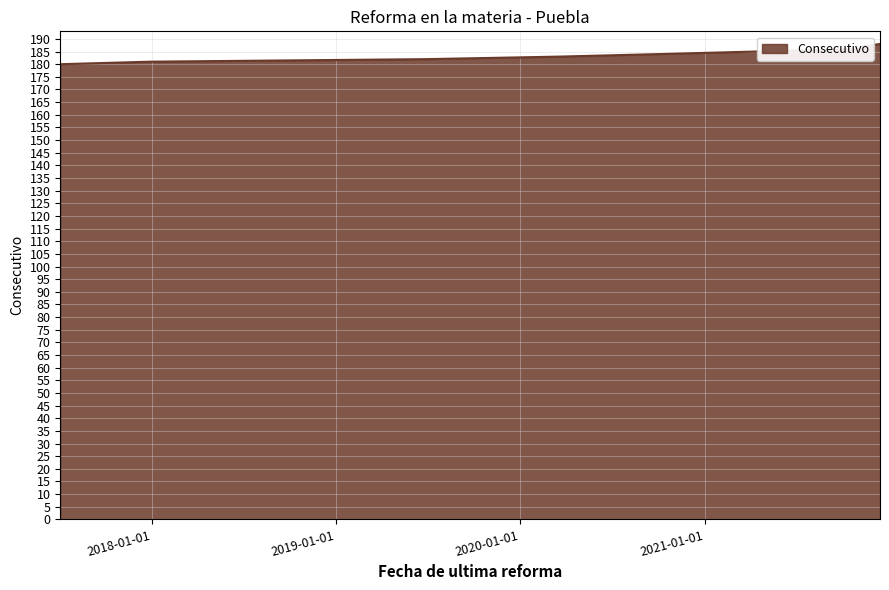

Reading left to right, what are all the values shown in this chart?

180	181	182	183	184	185	186	187	188